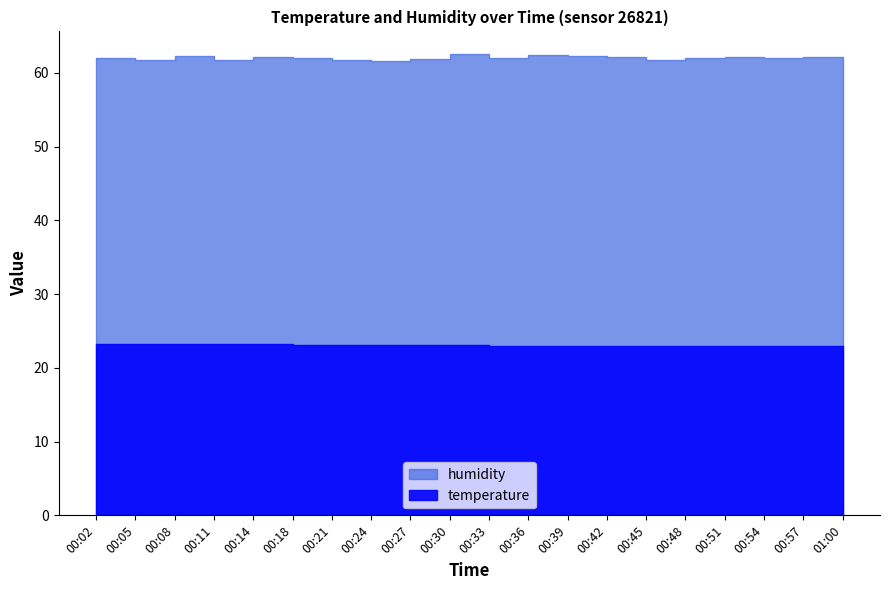

What is the total value across all series at 00:24?

84.7